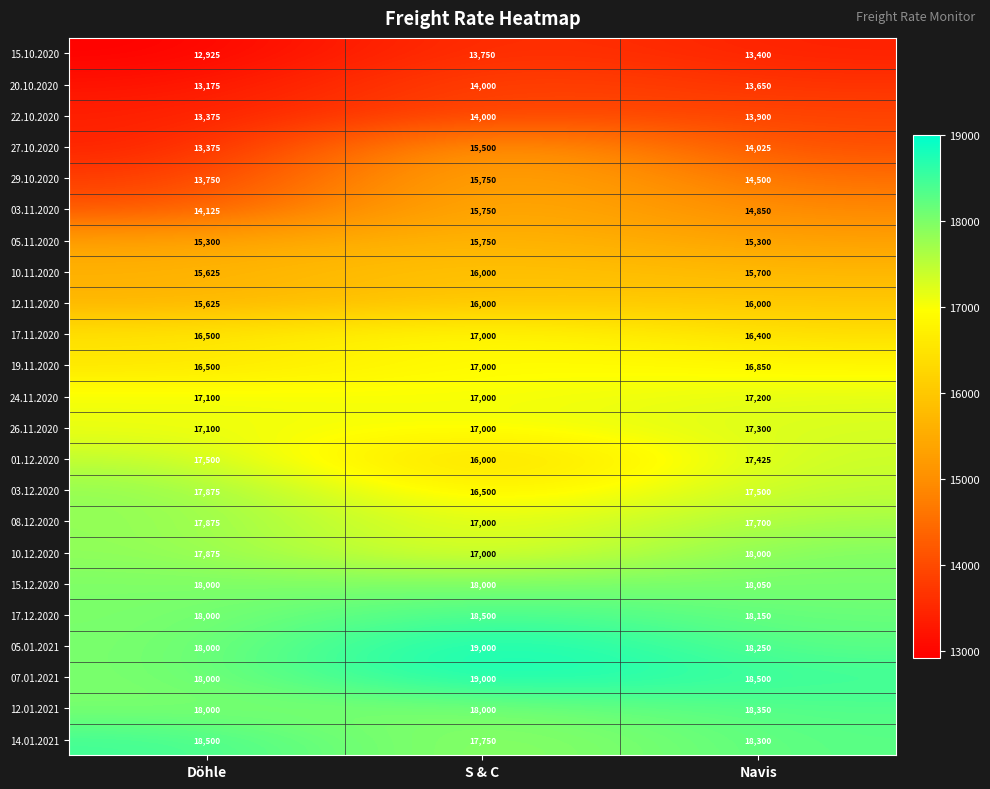

Which series has the largest range (max minus min)?

27.10.2020